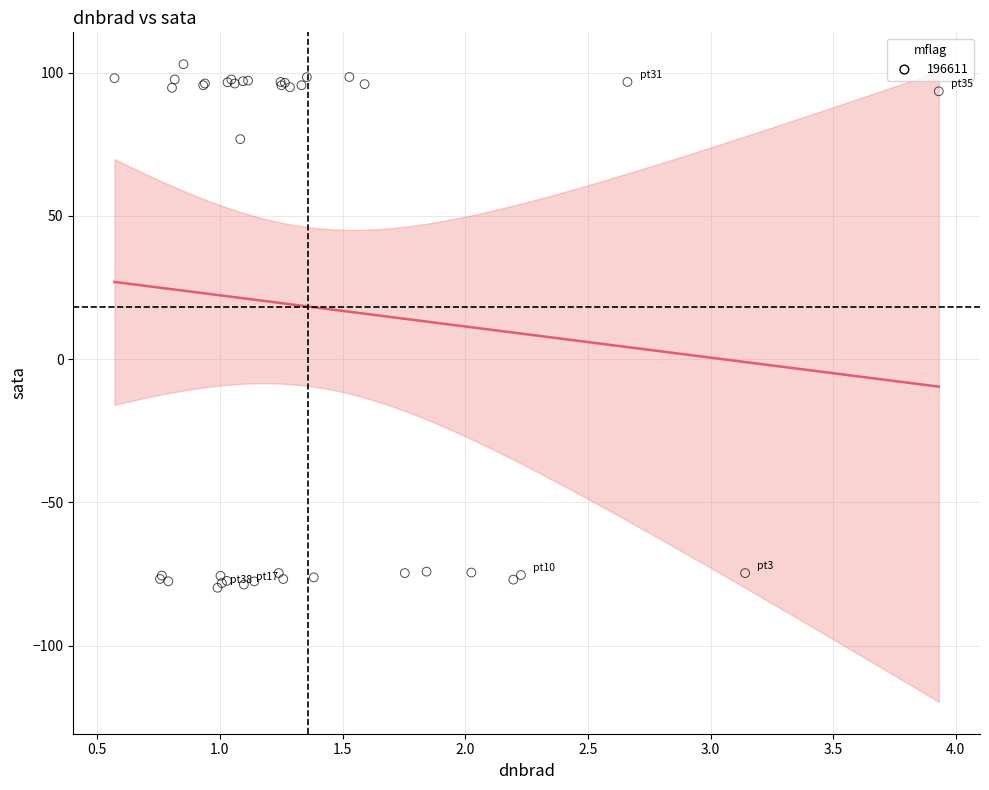

What Y value in the scatter plot is closest to 11?

76.8